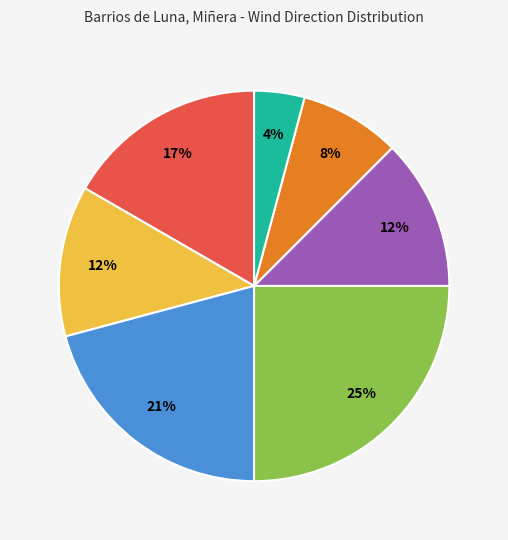

Does any single category account for the majority?

No